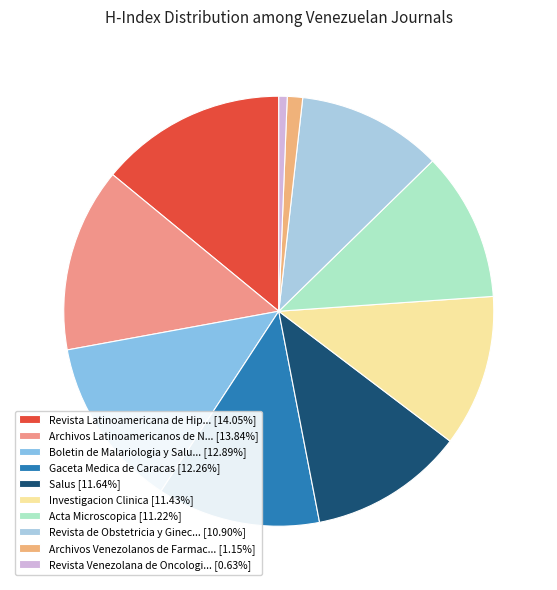

Count the number of slices in the pie.

10